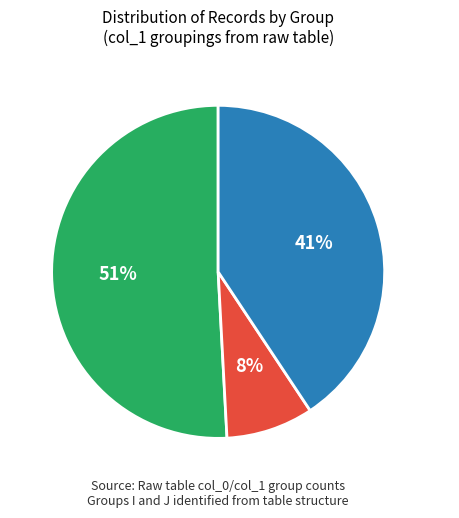

To the nearest percent, what portion does I represent?

51%